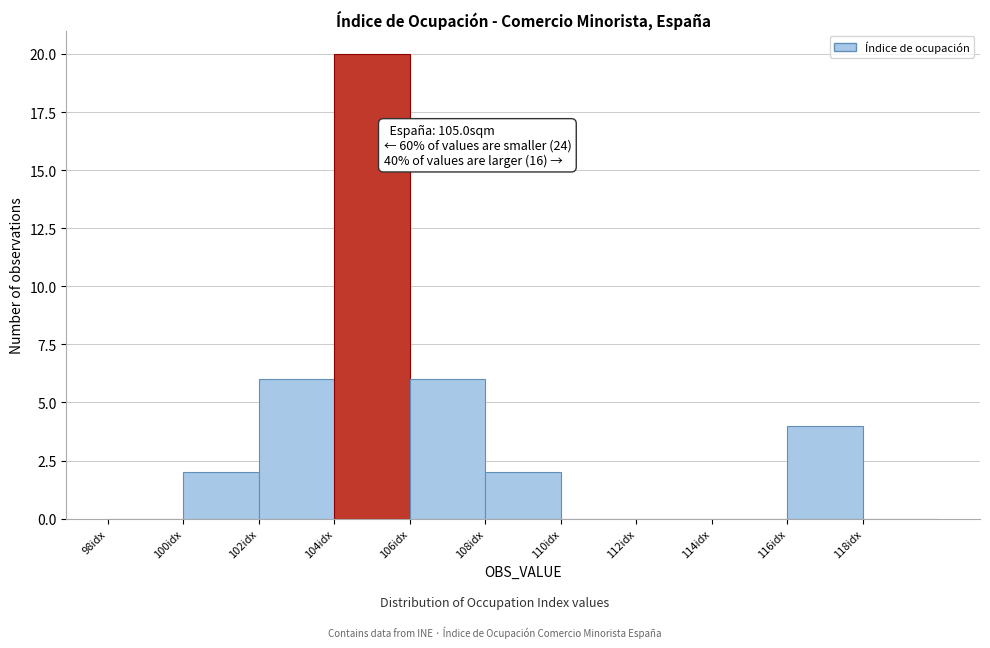

Which range on the x-axis has the tallest bar?

104 to 106